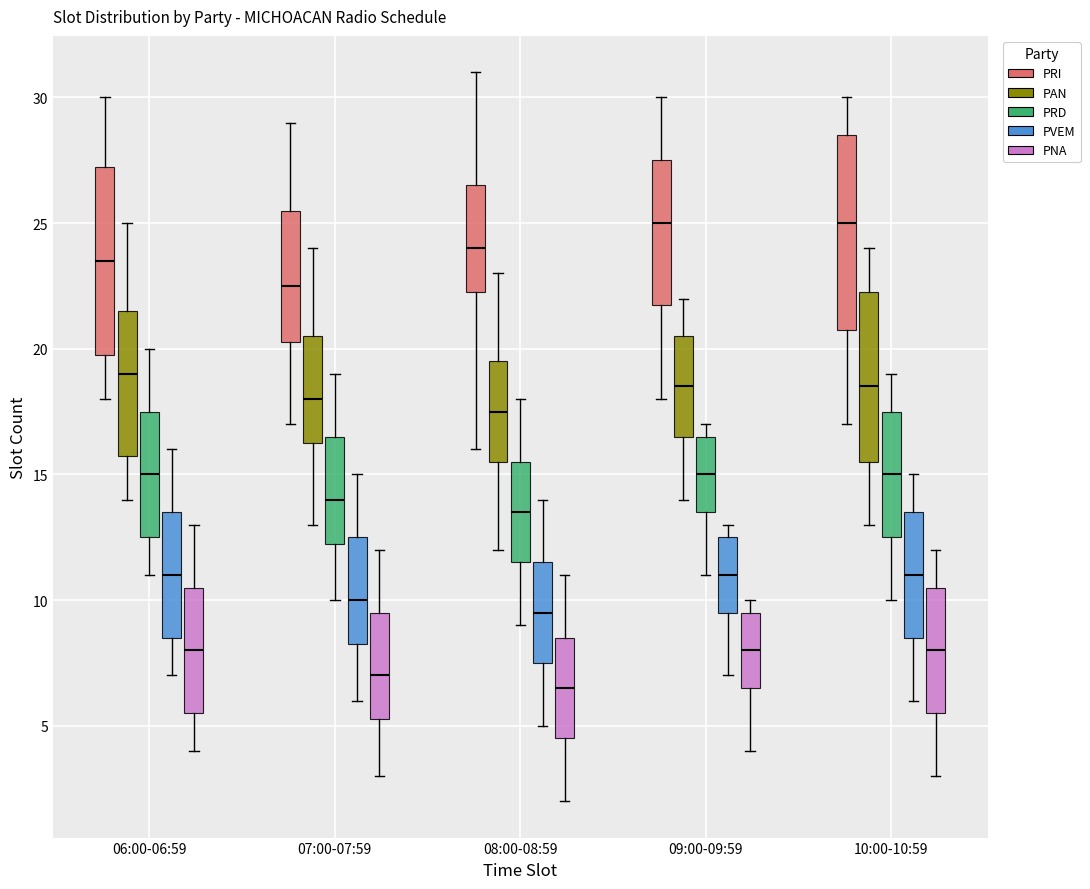

Which box has the lowest median line?

08:00-08:59 (PNA)